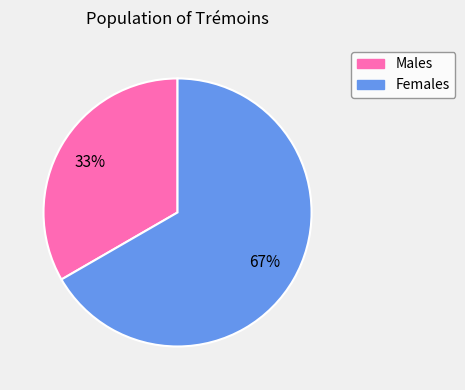

Is there a majority slice in this chart?

Yes